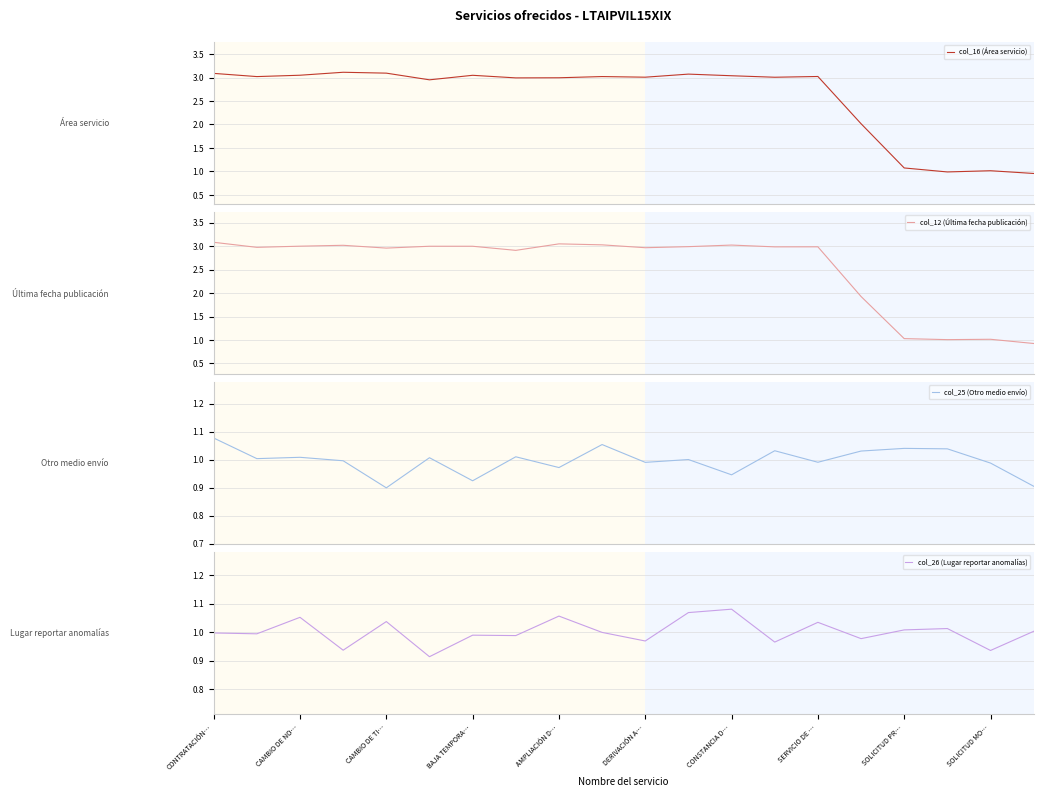

How many values in the col_25 (Otro medio envío) series are below 1?

9